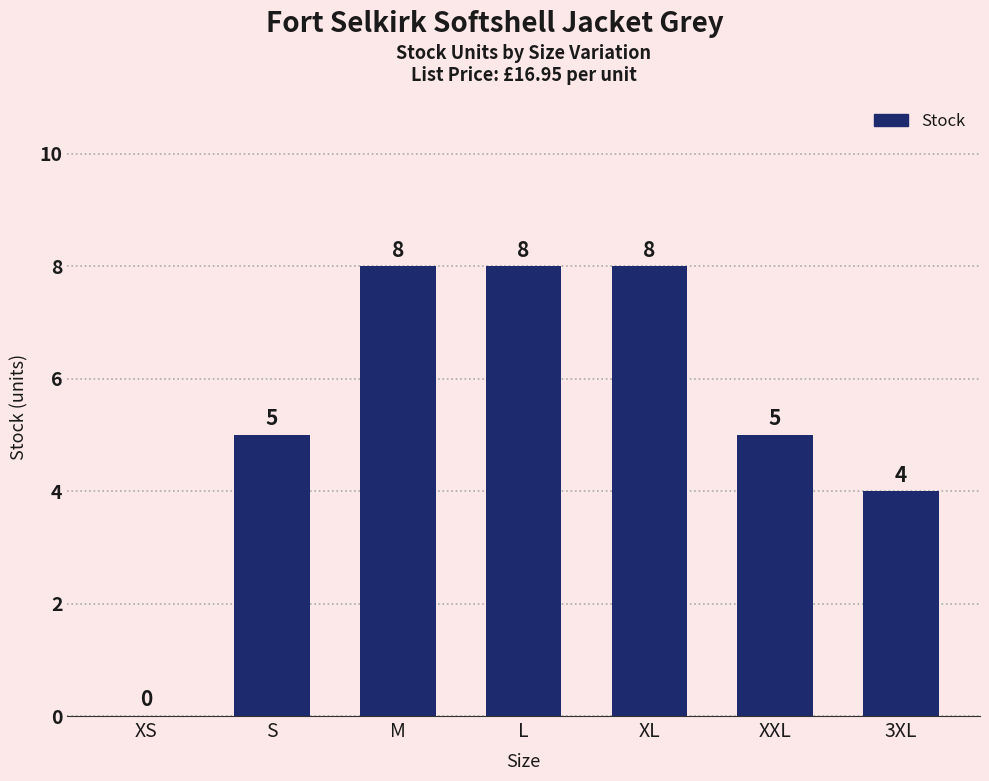

Count the number of data series in this chart.

1